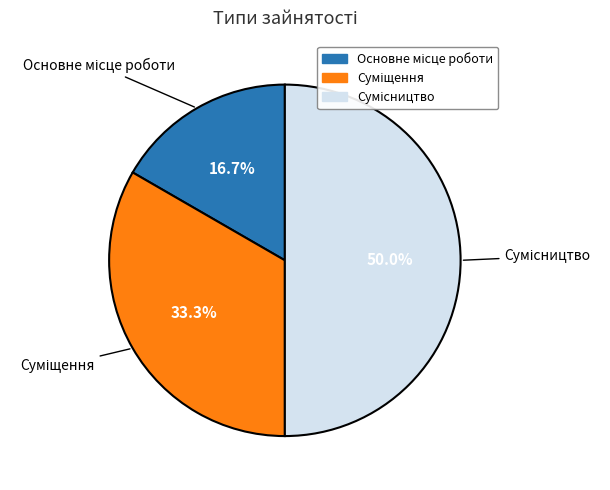

Is it true that Сумісництво is 50% of the pie?

True